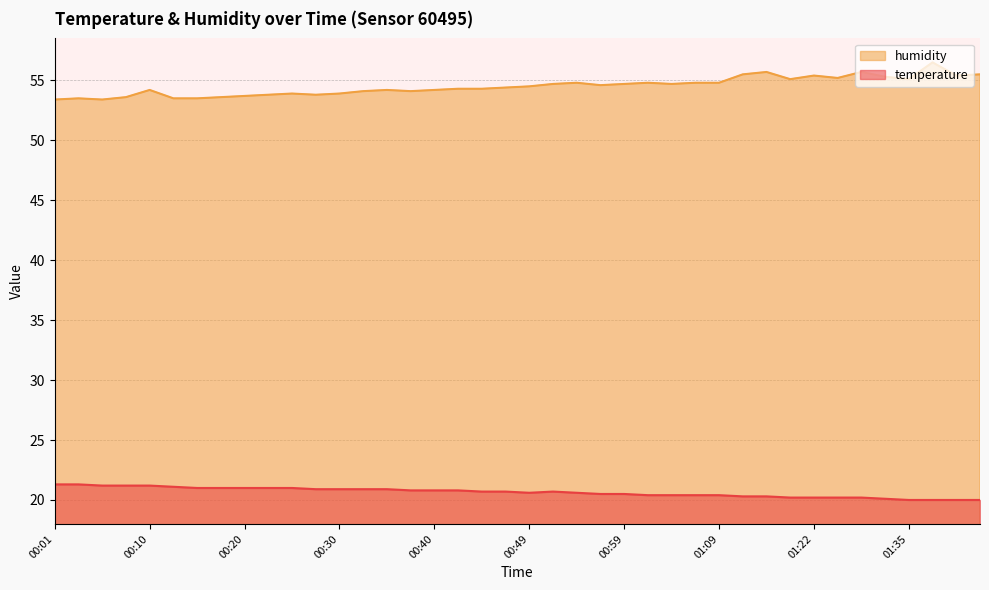

Which series has the largest total across all categories?

humidity